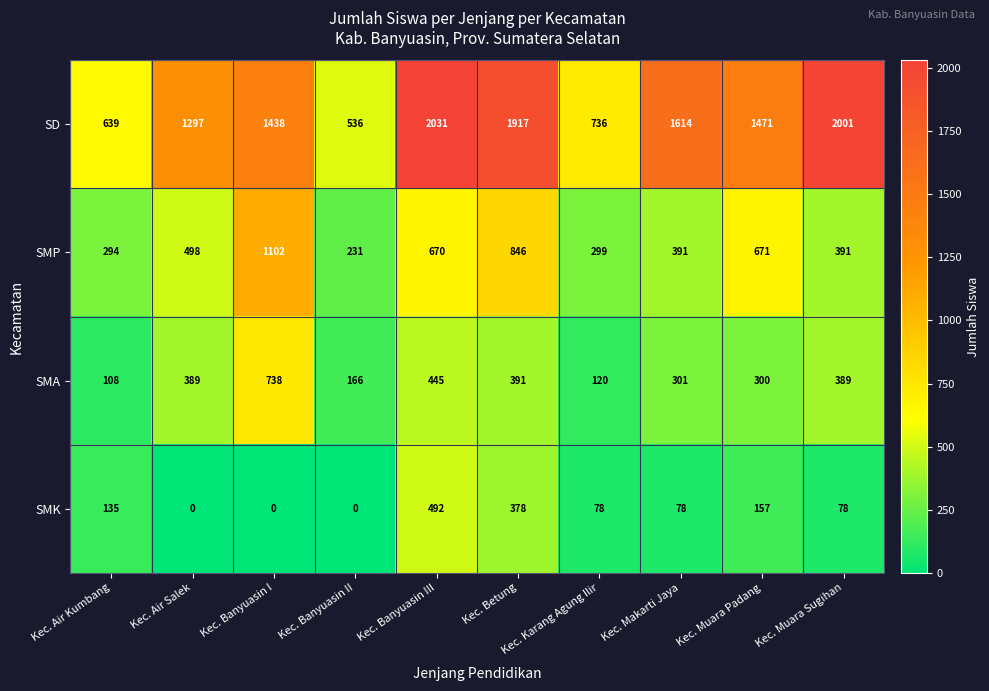

What is the maximum value shown in the chart?

2031